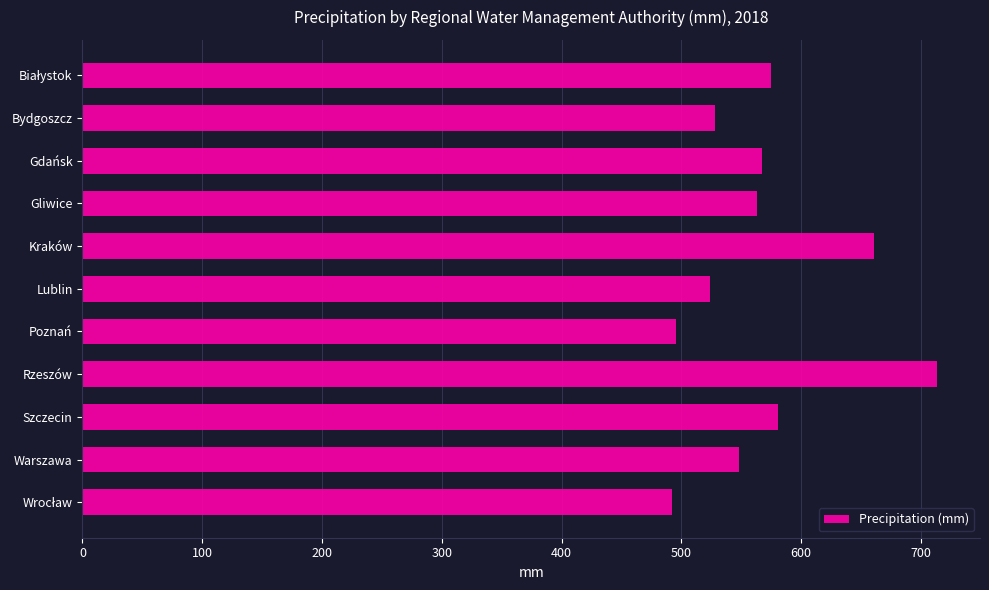

Reading bottom to top, transcribe all the data shown in this chart.

492.4	548.3	580.6	713.7	495.6	524.1	660.9	563.1	567.4	528.4	575.0